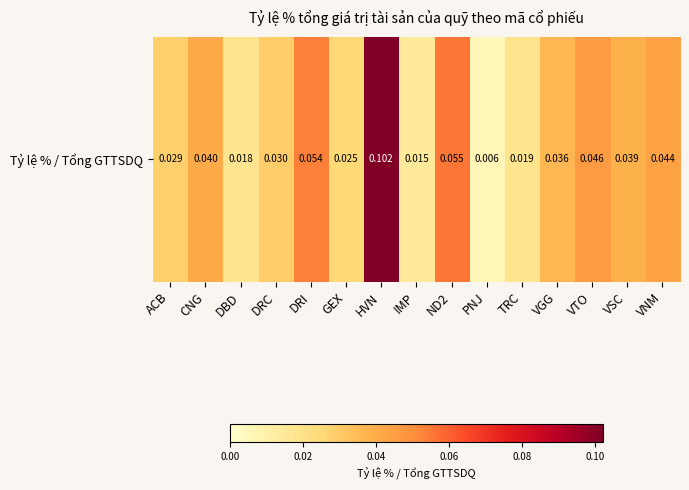

At which category does the chart reach its peak across all series?

HVN